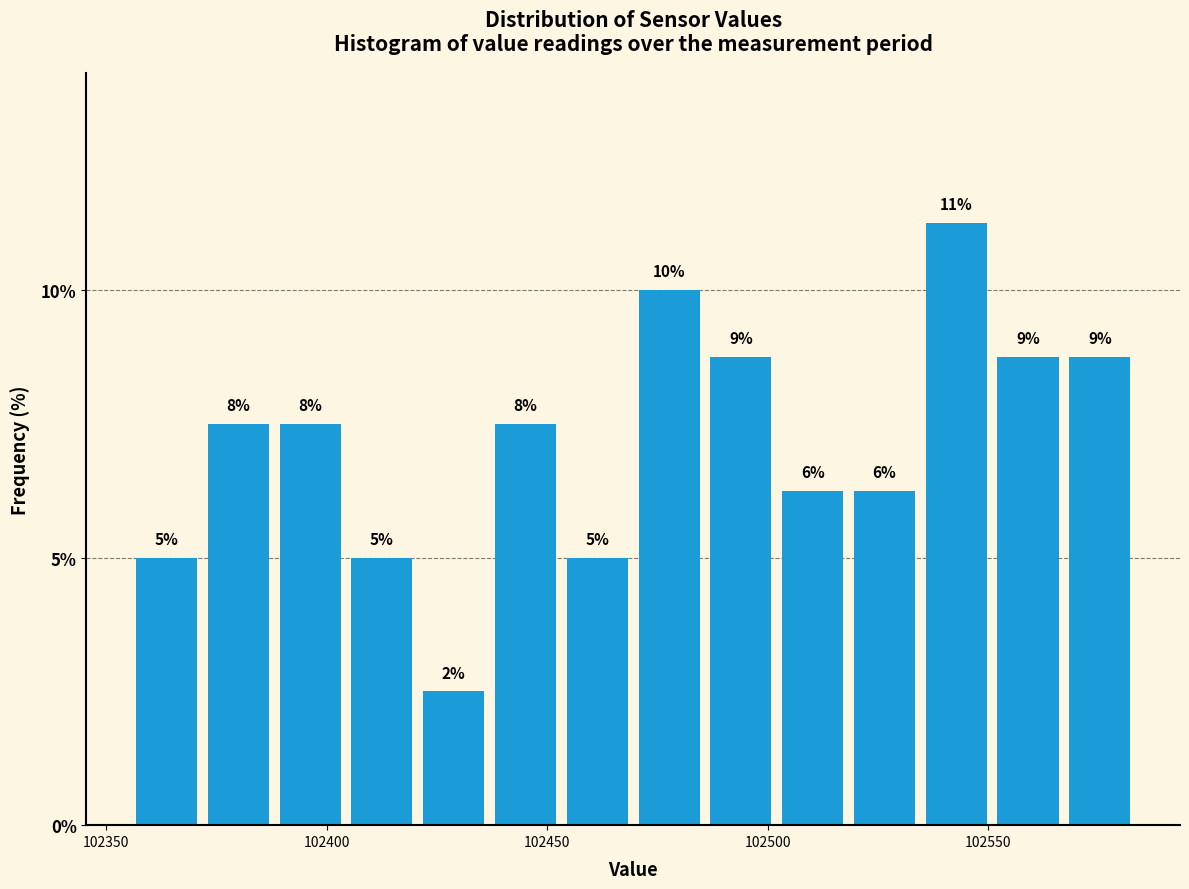

Around what value on the x-axis is the tallest bar? Give the approximate position of its centre, as read against the axis.

102545